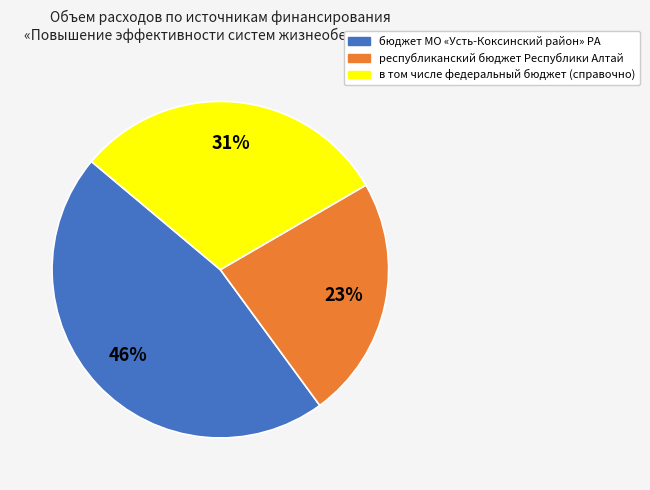

To the nearest percent, what is the combined percentage of республиканский бюджет Республики Алтай and бюджет МО «Усть-Коксинский район» РА?

69%